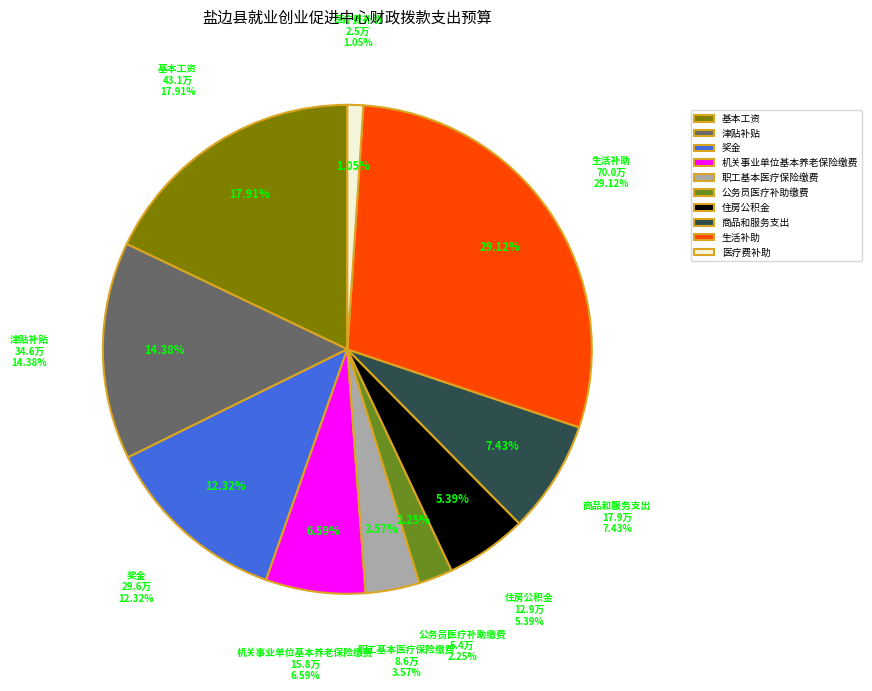

To the nearest percent, what is the average slice percentage?

10%